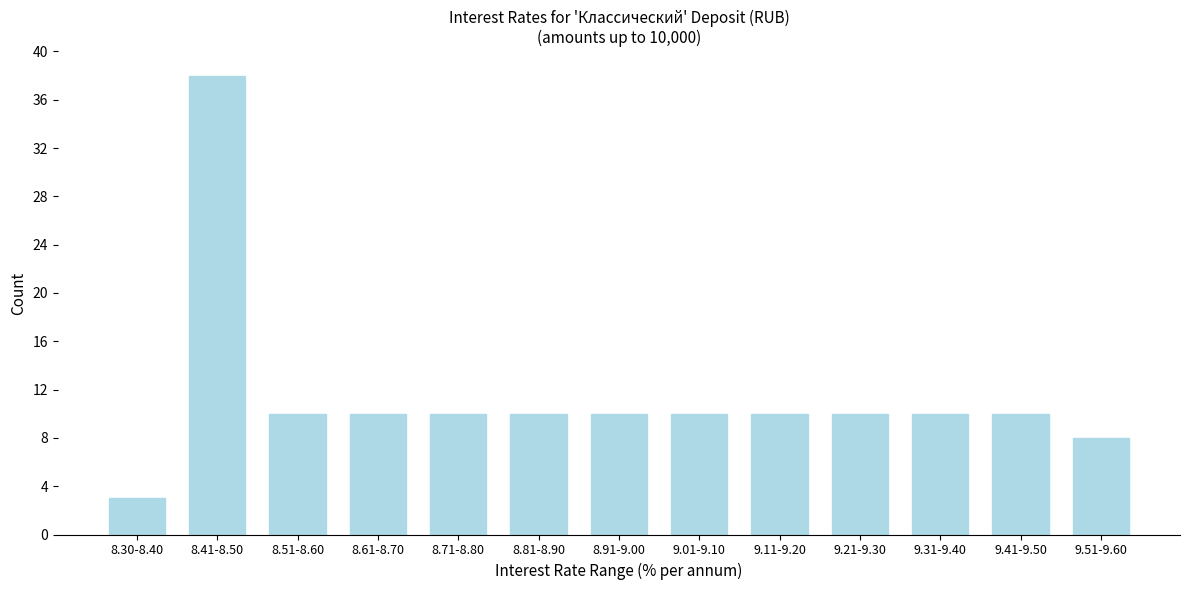

Reading right to left, list all the values displayed in this chart.

8	10	10	10	10	10	10	10	10	10	10	38	3